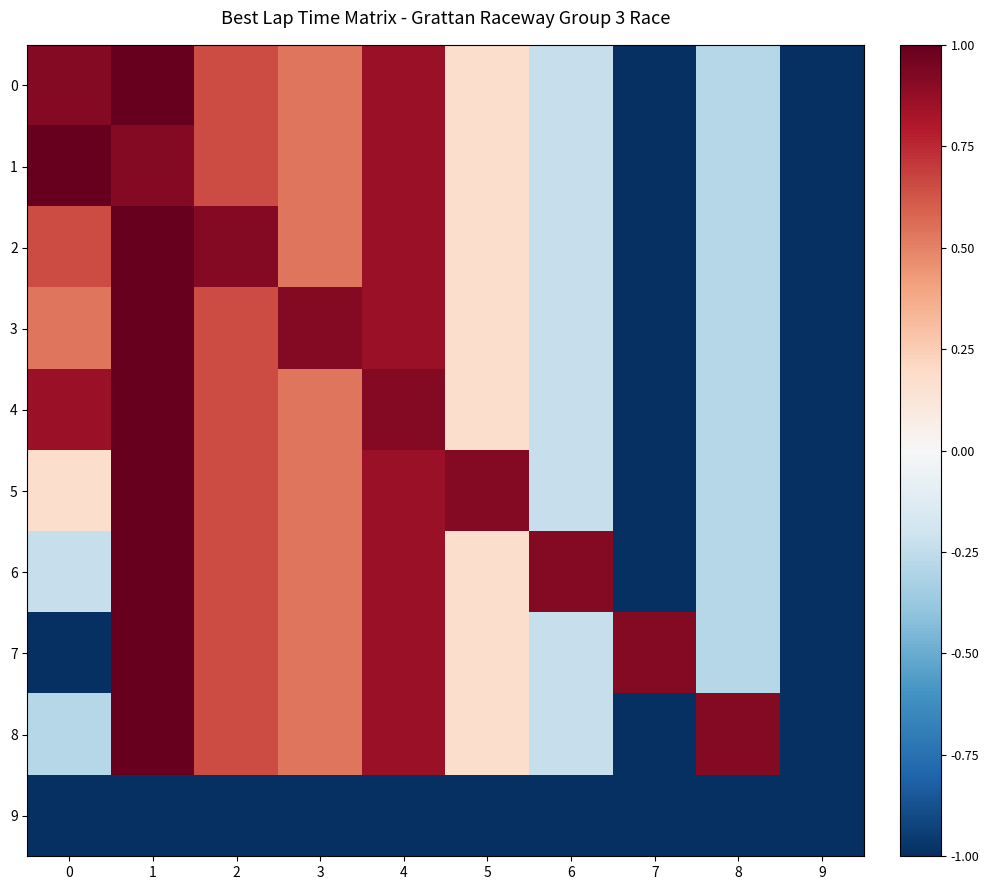

At 0, list the series in order from largest to smallest.

1, 0, 4, 2, 3, 5, 6, 8, 7, 9